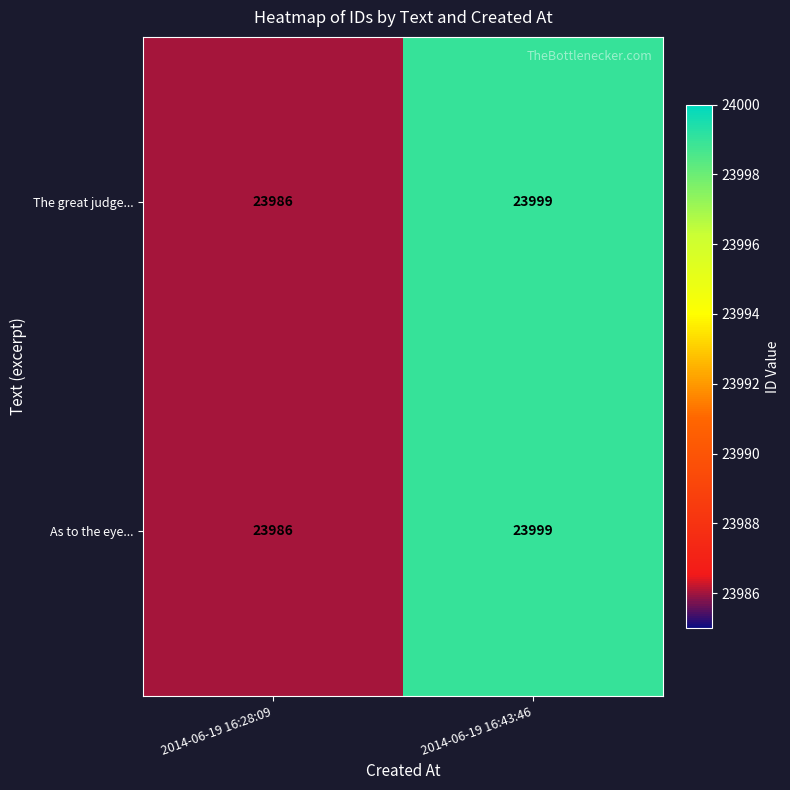

How many categories are shown in the chart?

2